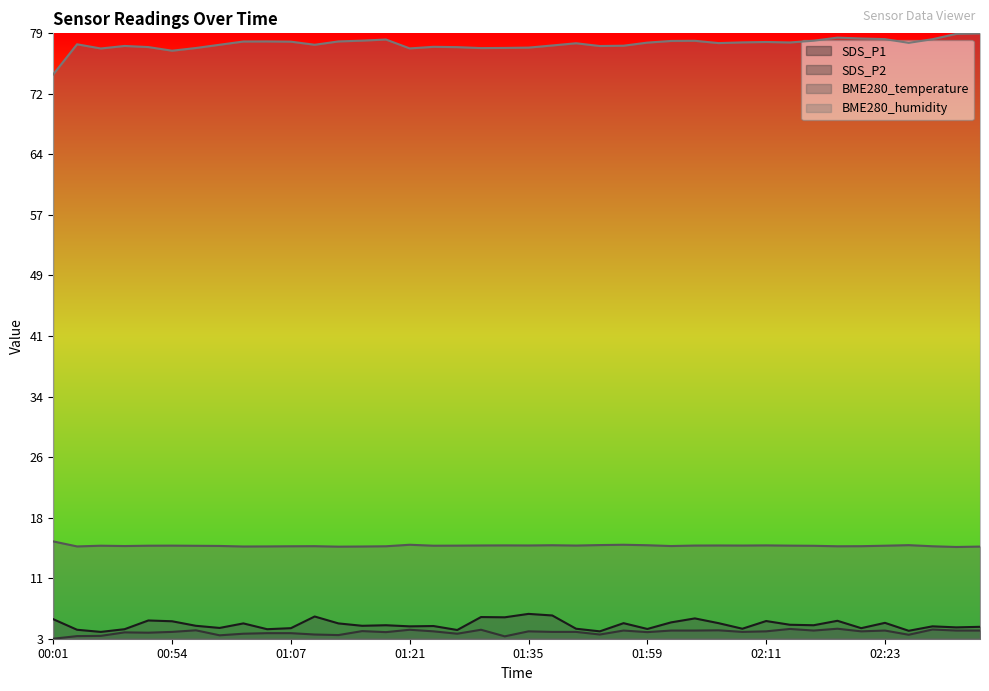

Where is BME280_temperature nearest to the value 0?

02:31